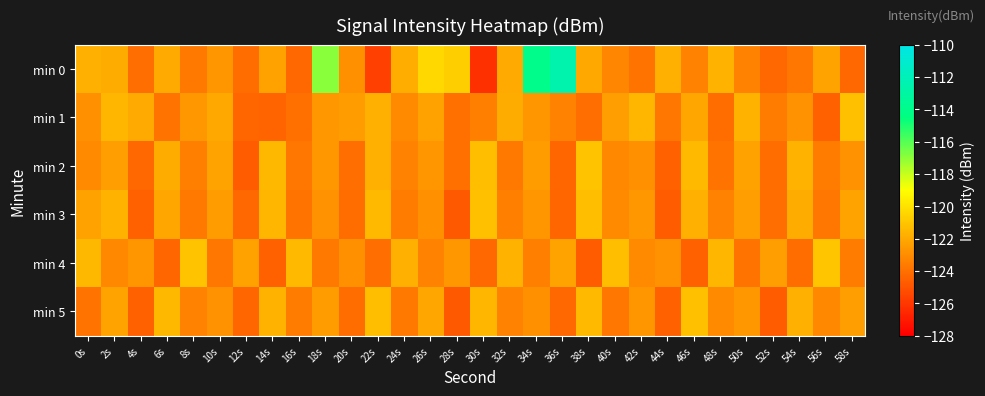

What is the difference between the highest and lowest values at 4s?

2.6